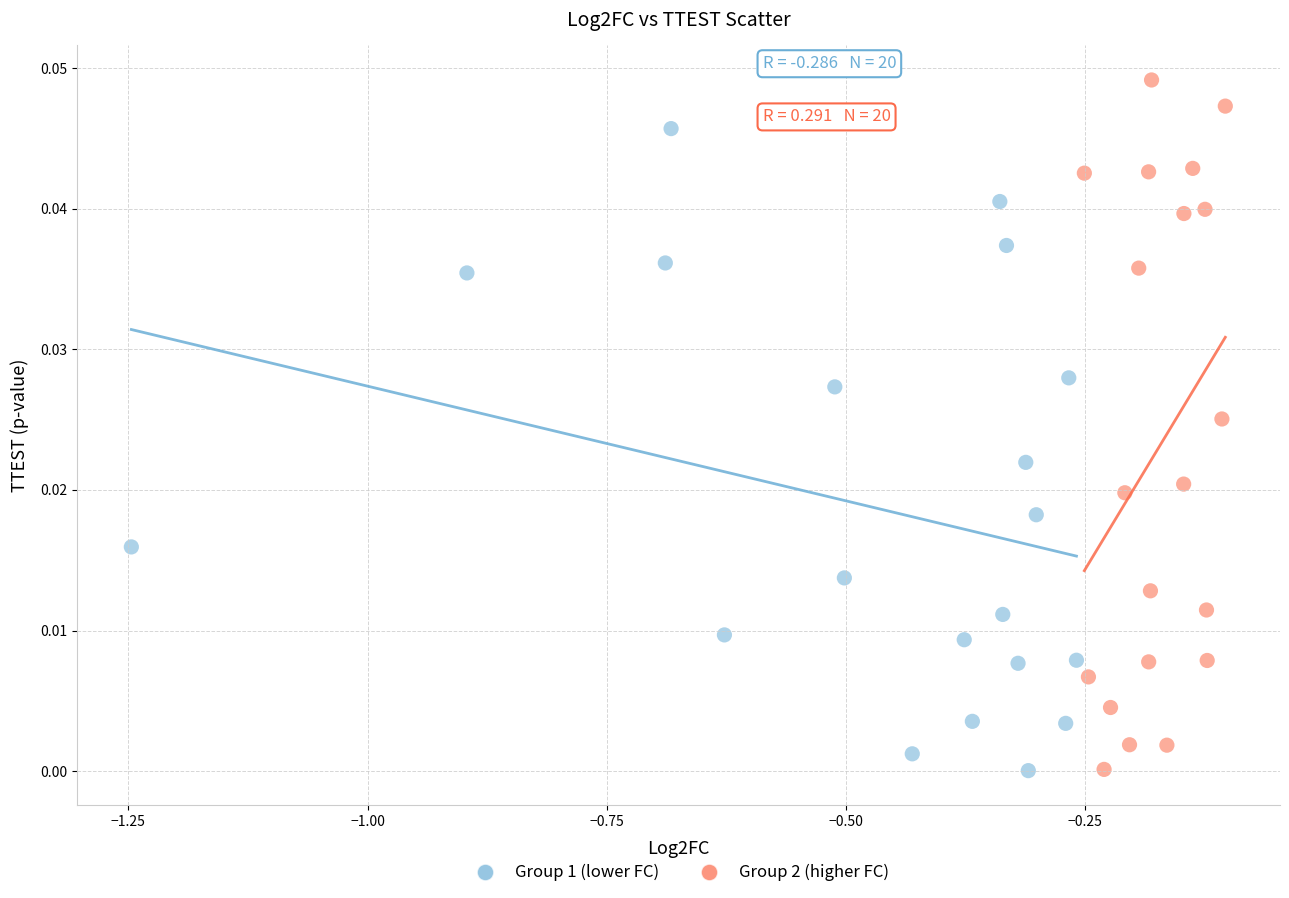

Which series contains the highest Y value?

Group 2 (higher FC)